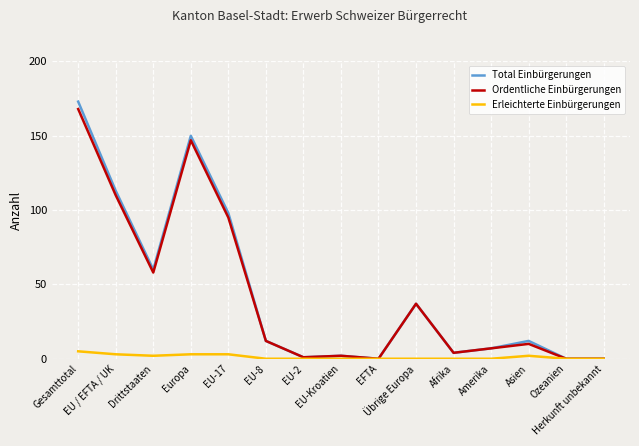

Reading left to right, transcribe all the data shown in this chart.

Total Einbürgerungen: Gesamttotal=173	EU / EFTA / UK=113	Drittstaaten=60	Europa=150	EU-17=98	EU-8=12	EU-2=1	EU-Kroatien=2	EFTA=0	Übrige Europa=37	Afrika=4	Amerika=7	Asien=12	Ozeanien=0	Herkunft unbekannt=0
Ordentliche Einbürgerungen: Gesamttotal=168	EU / EFTA / UK=110	Drittstaaten=58	Europa=147	EU-17=95	EU-8=12	EU-2=1	EU-Kroatien=2	EFTA=0	Übrige Europa=37	Afrika=4	Amerika=7	Asien=10	Ozeanien=0	Herkunft unbekannt=0
Erleichterte Einbürgerungen: Gesamttotal=5	EU / EFTA / UK=3	Drittstaaten=2	Europa=3	EU-17=3	EU-8=0	EU-2=0	EU-Kroatien=0	EFTA=0	Übrige Europa=0	Afrika=0	Amerika=0	Asien=2	Ozeanien=0	Herkunft unbekannt=0